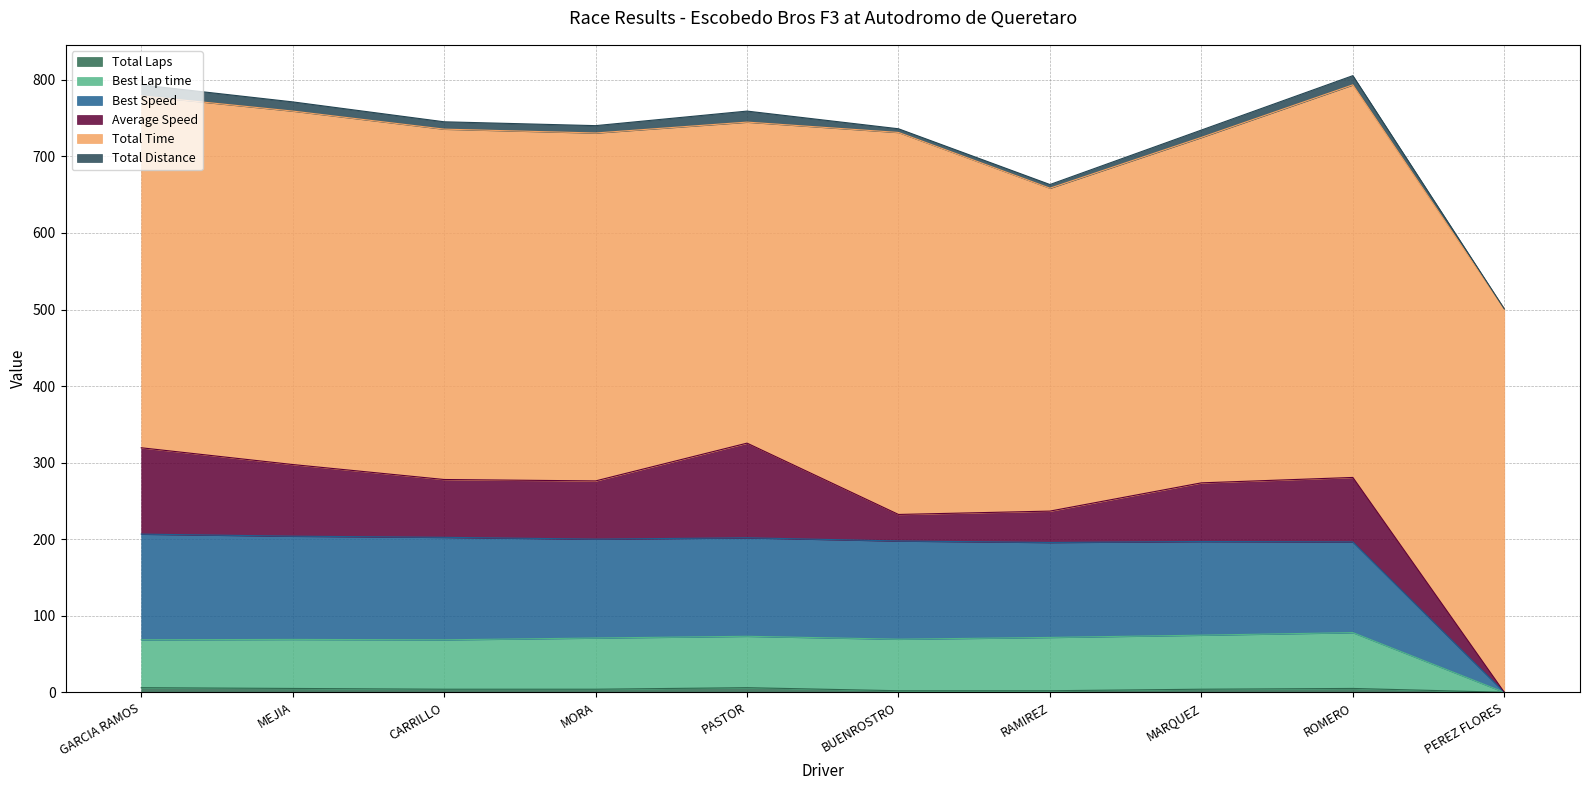

How many positive values does the Best Lap time series have?

9